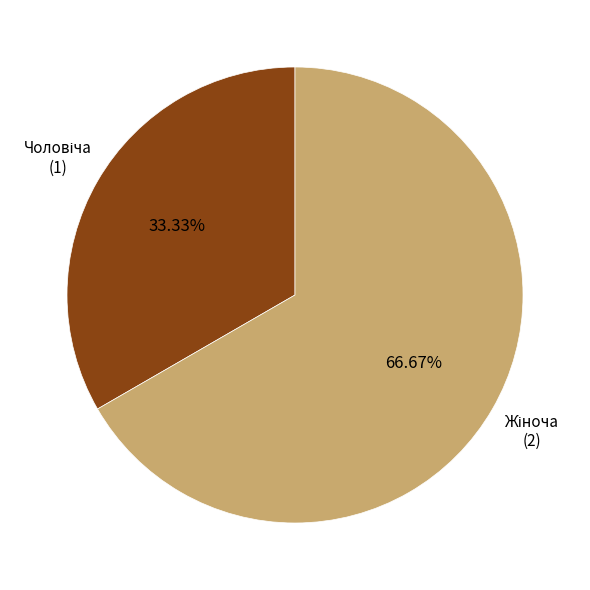

Is there any slice that represents more than half of the pie?

Yes